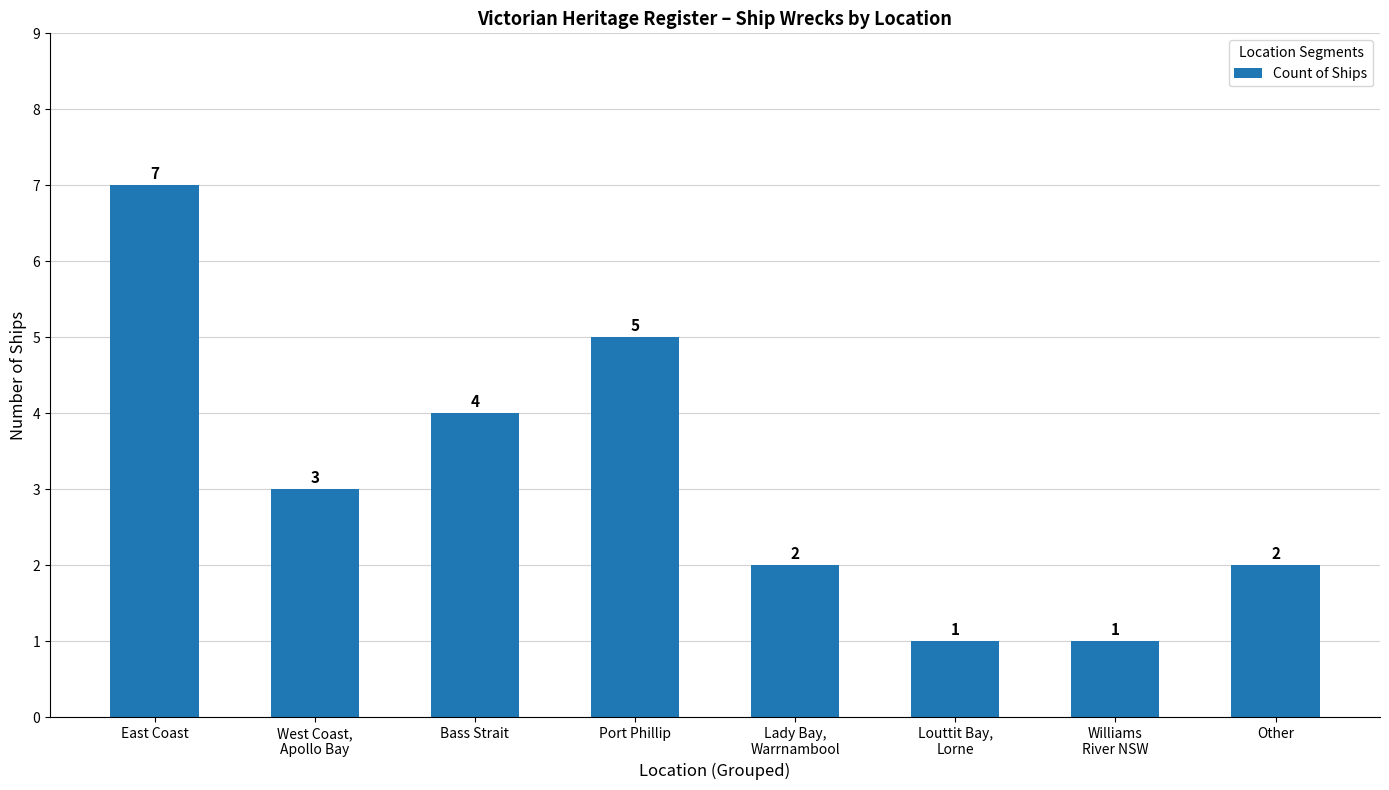

How many series are shown in this chart?

1